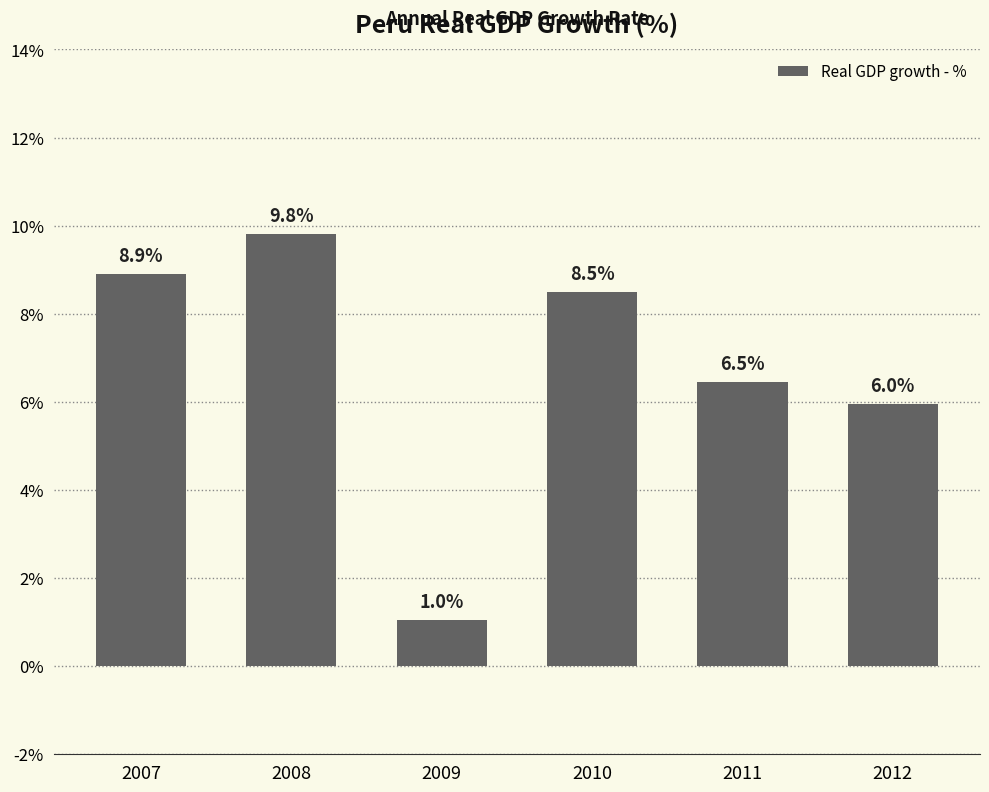

What is the approximate value at 2011?

6.5